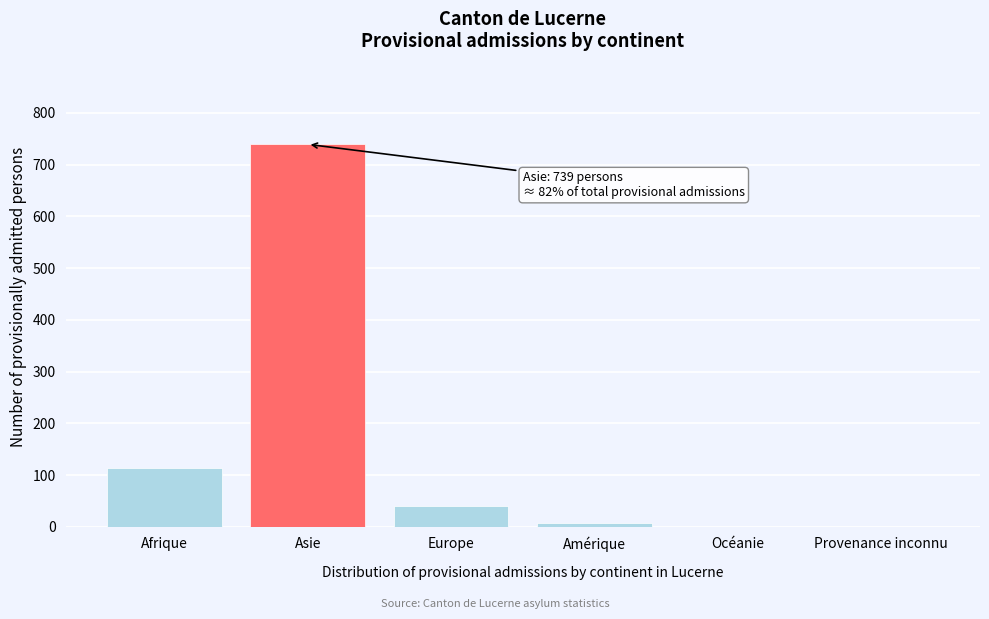

Reading right to left, extract all data points from this chart.

Provenance inconnu=0	Océanie=0	Amérique=7	Europe=41	Asie=739	Afrique=113